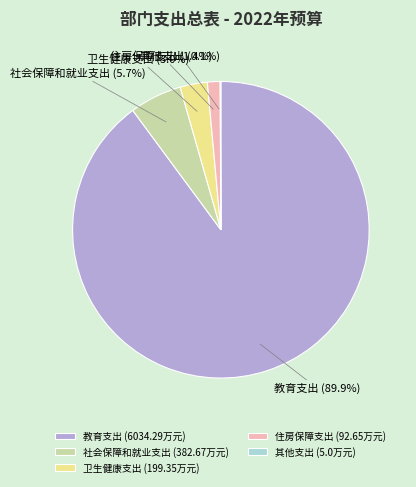

To the nearest percent, what is the combined percentage of 卫生健康支出 and 住房保障支出?

4%